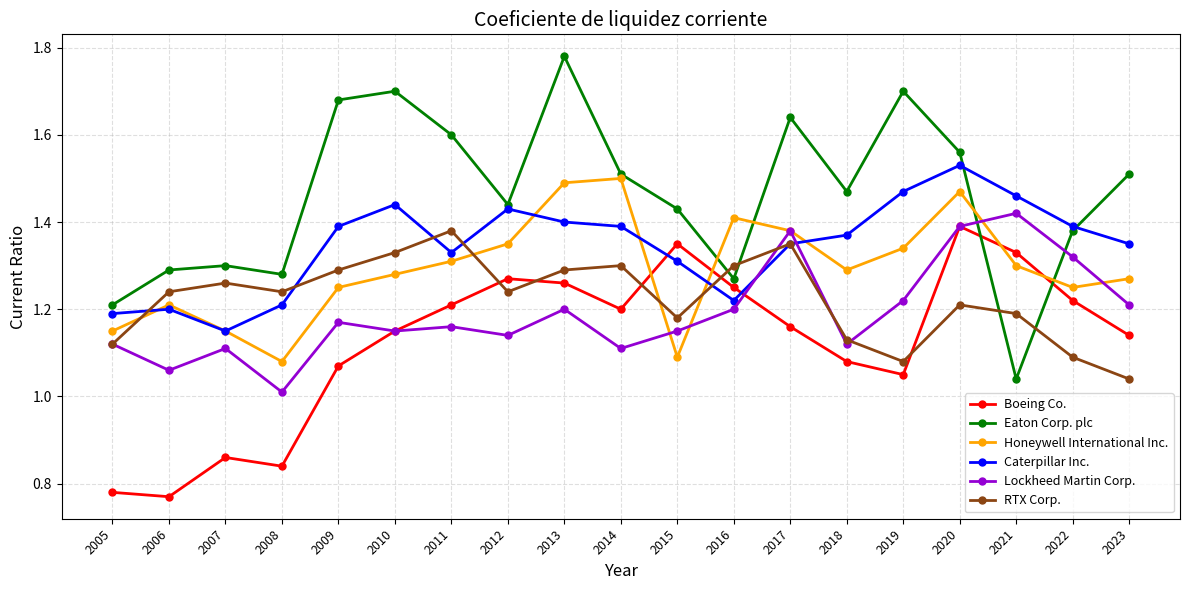

At which label does Honeywell International Inc. reach its minimum?

2008